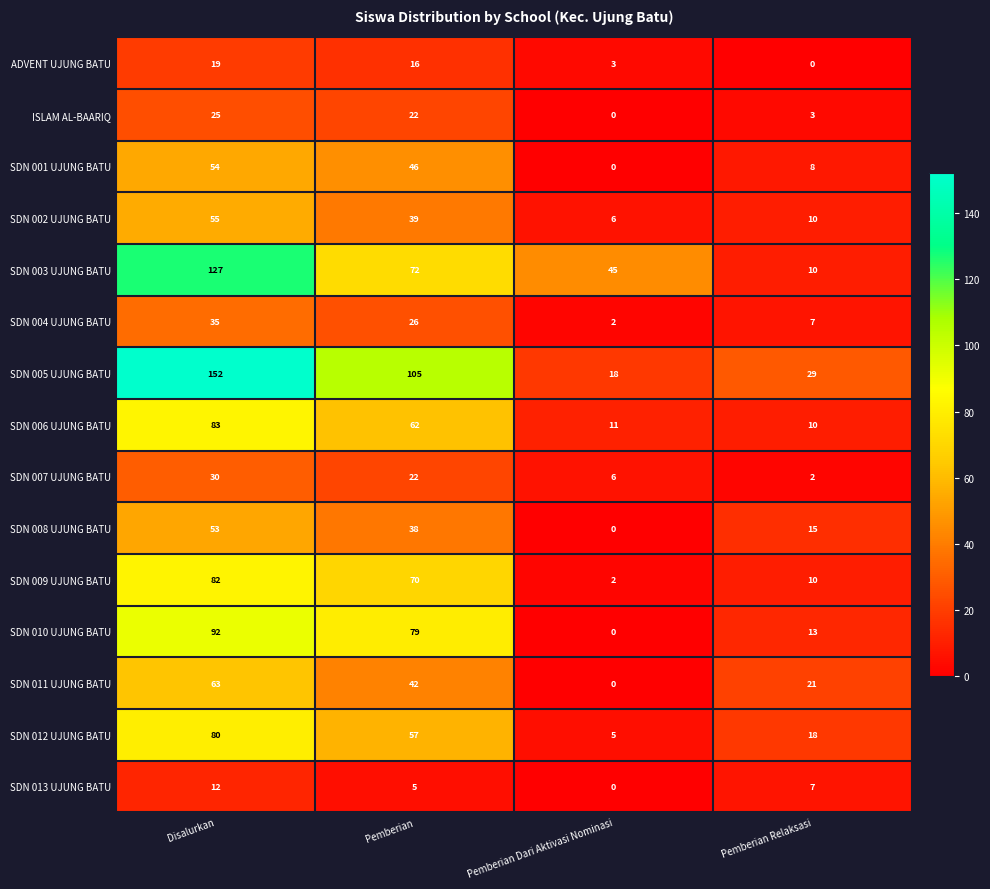

At which category is the sum across all series the highest?

Disalurkan